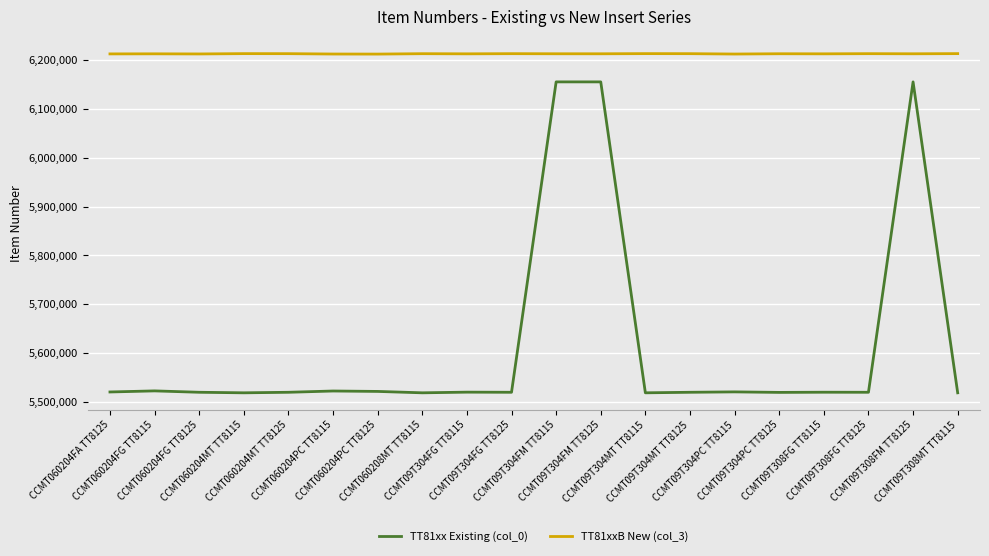

Between CCMT09T304FG TT8115 and CCMT09T304FM TT8125, which series saw the biggest shift?

TT81xx Existing (col_0)